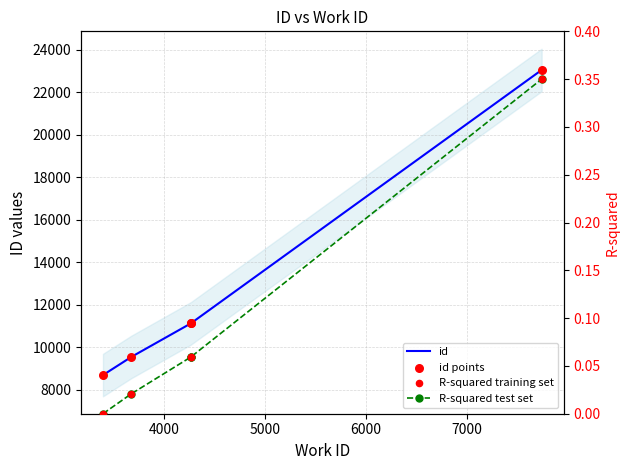

Which series has the largest total across all categories?

id